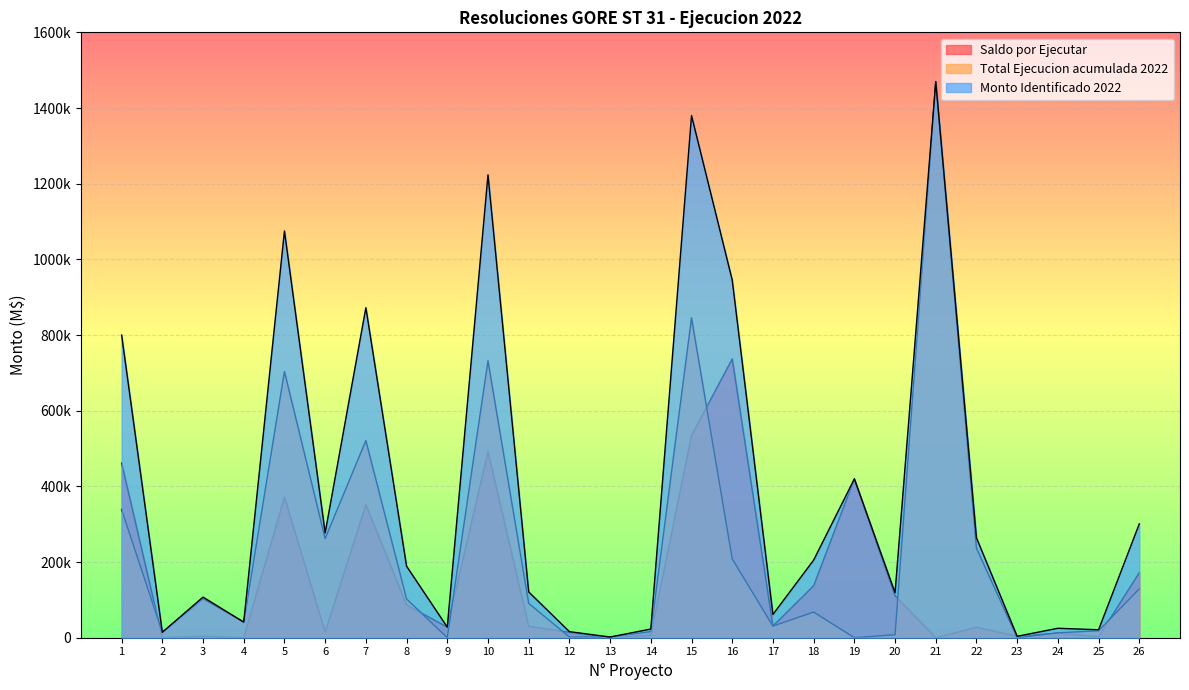

How many categories are shown in the chart?

26